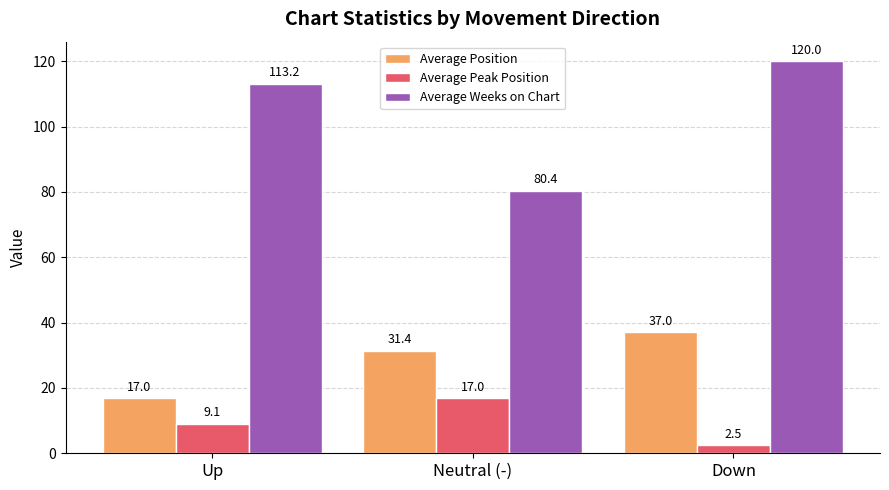

Rank the series at Down from lowest to highest value.

Average Peak Position, Average Position, Average Weeks on Chart